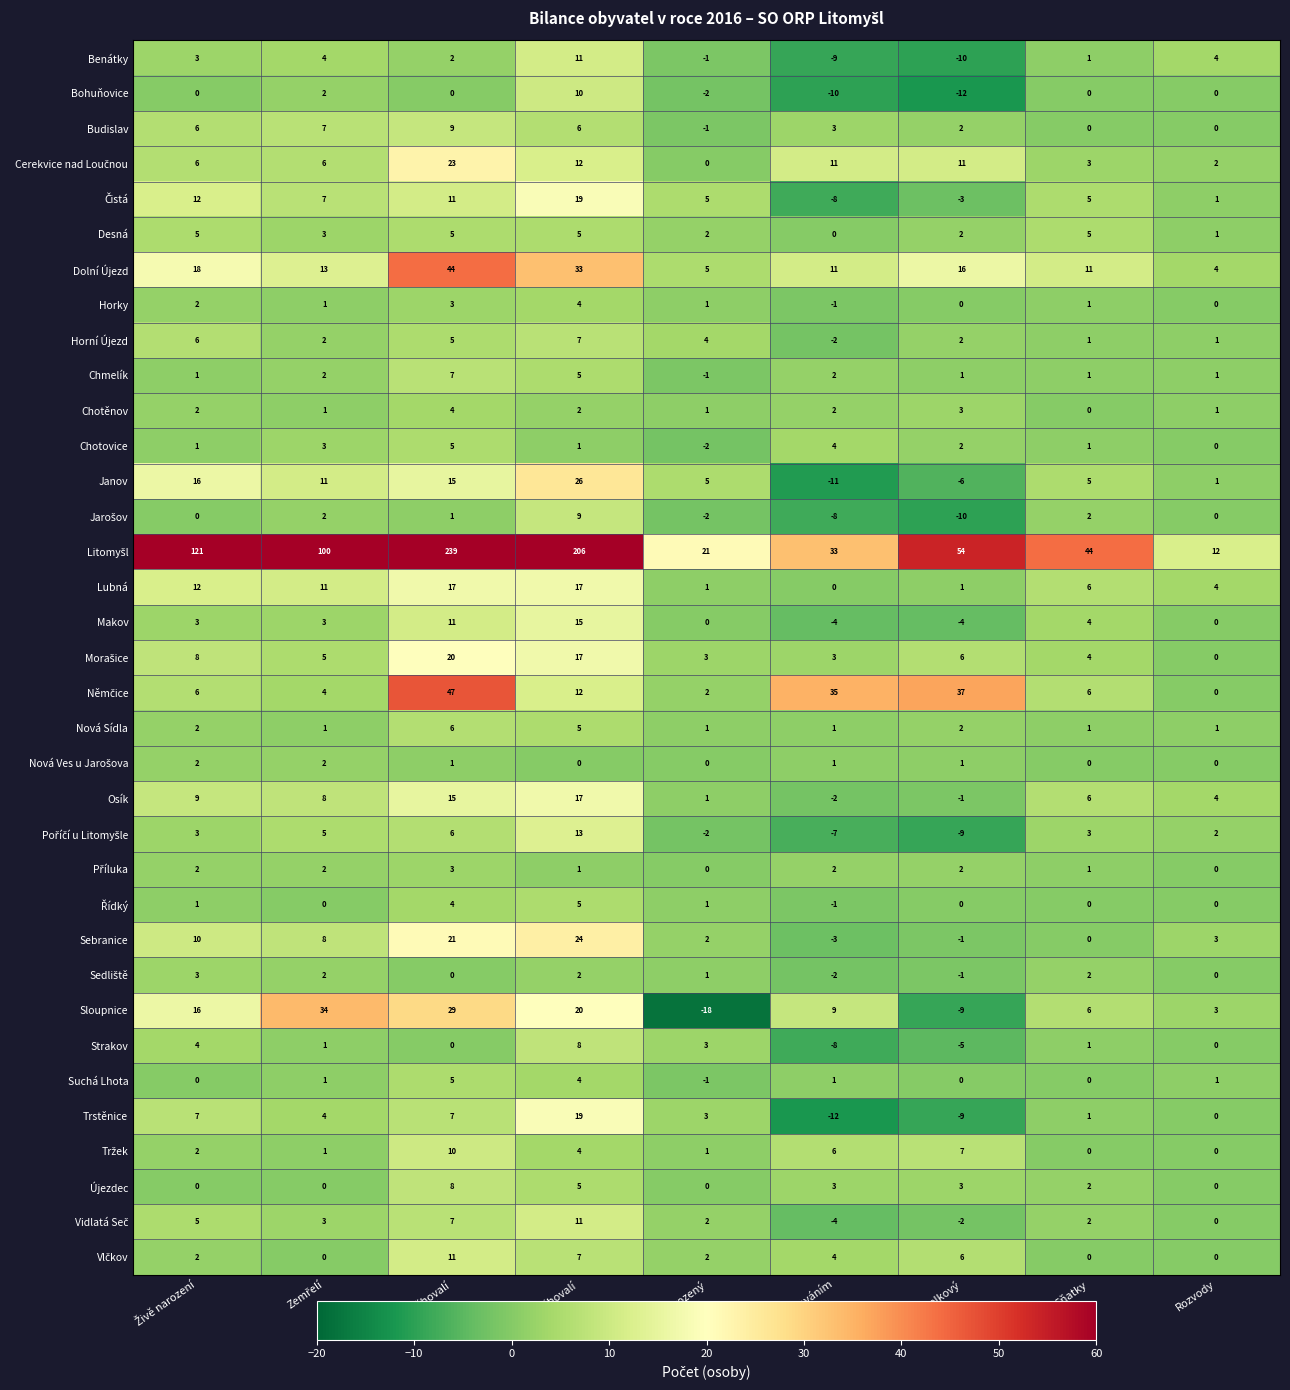

What is the difference between the highest and lowest values at Rozvody?

12